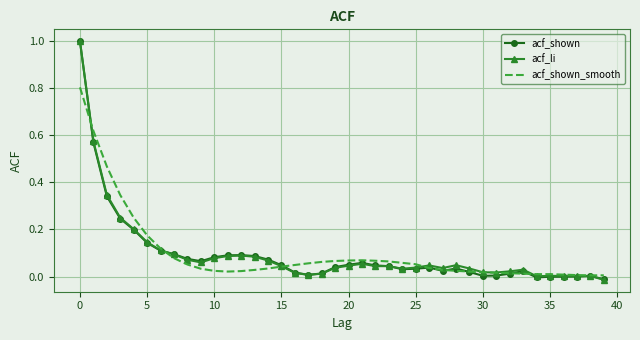

What is the maximum value shown in the chart?

1.0